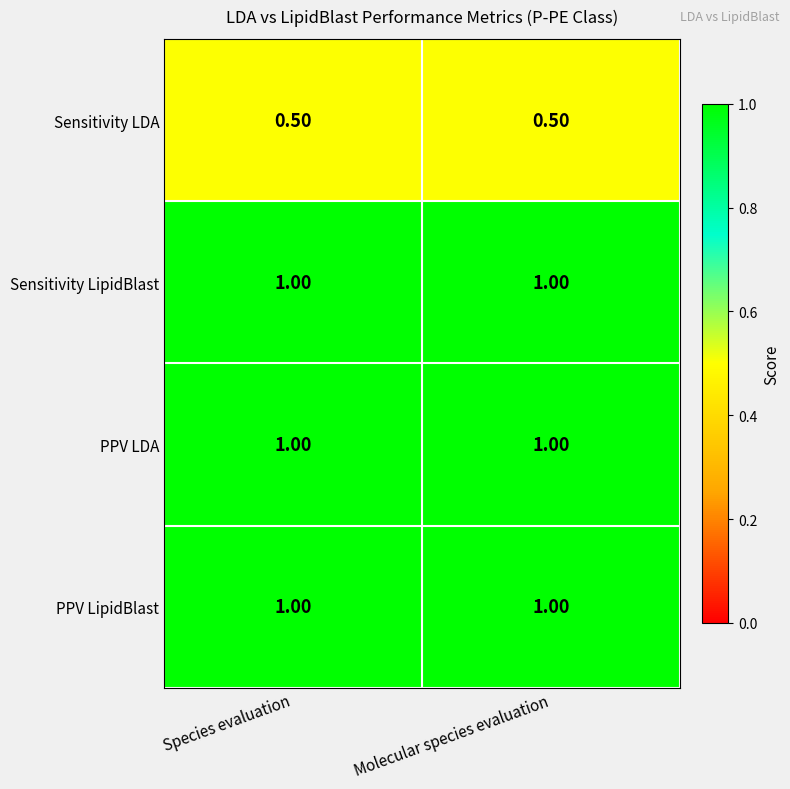

What is the sum of the Sensitivity LDA values at Molecular species evaluation and Species evaluation?

1.0